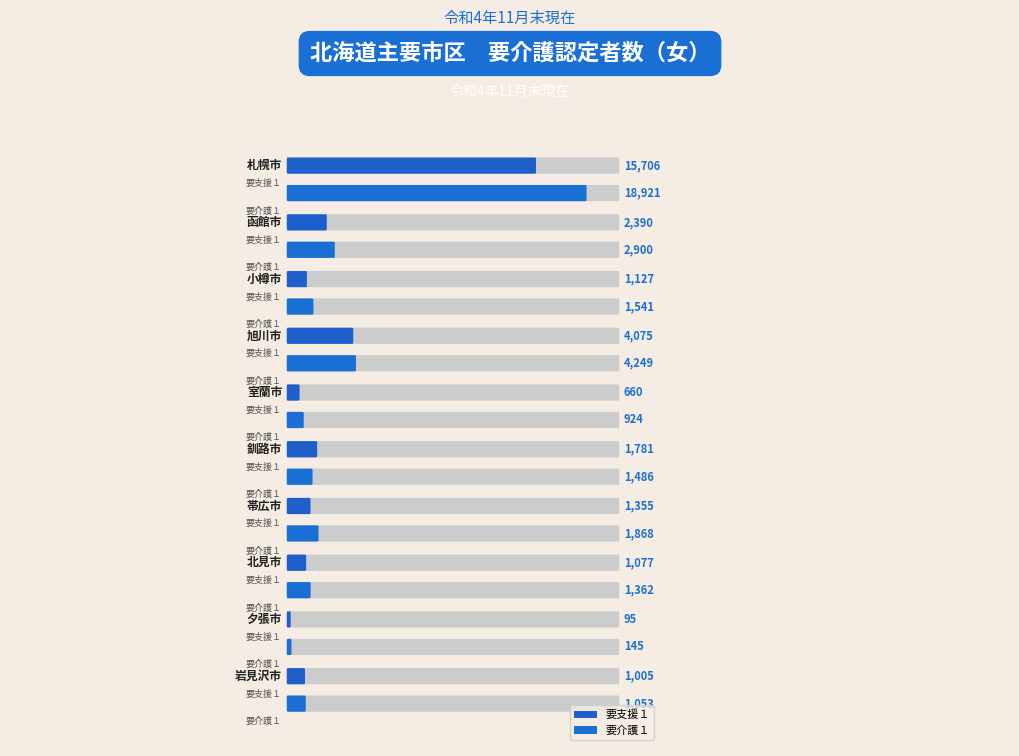

The 要支援１ series shows 660 at 室蘭市. True or false?

True